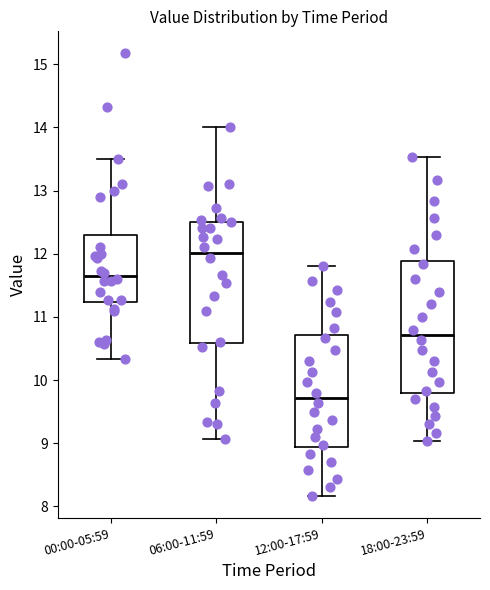

Reading left to right, read every box against the y-axis: the position of its median line, the range the box covers, and the ends of its whiskers. The values are not printed on the chart, so give them approximately, as read against the axis.

00:00-05:59: median 11.7, box 11.2 to 12.3, whiskers 10.3 to 13.5
06:00-11:59: median 12.0, box 10.6 to 12.5, whiskers 9.1 to 14.0
12:00-17:59: median 9.7, box 8.9 to 10.7, whiskers 8.2 to 11.8
18:00-23:59: median 10.7, box 9.8 to 11.9, whiskers 9.0 to 13.5